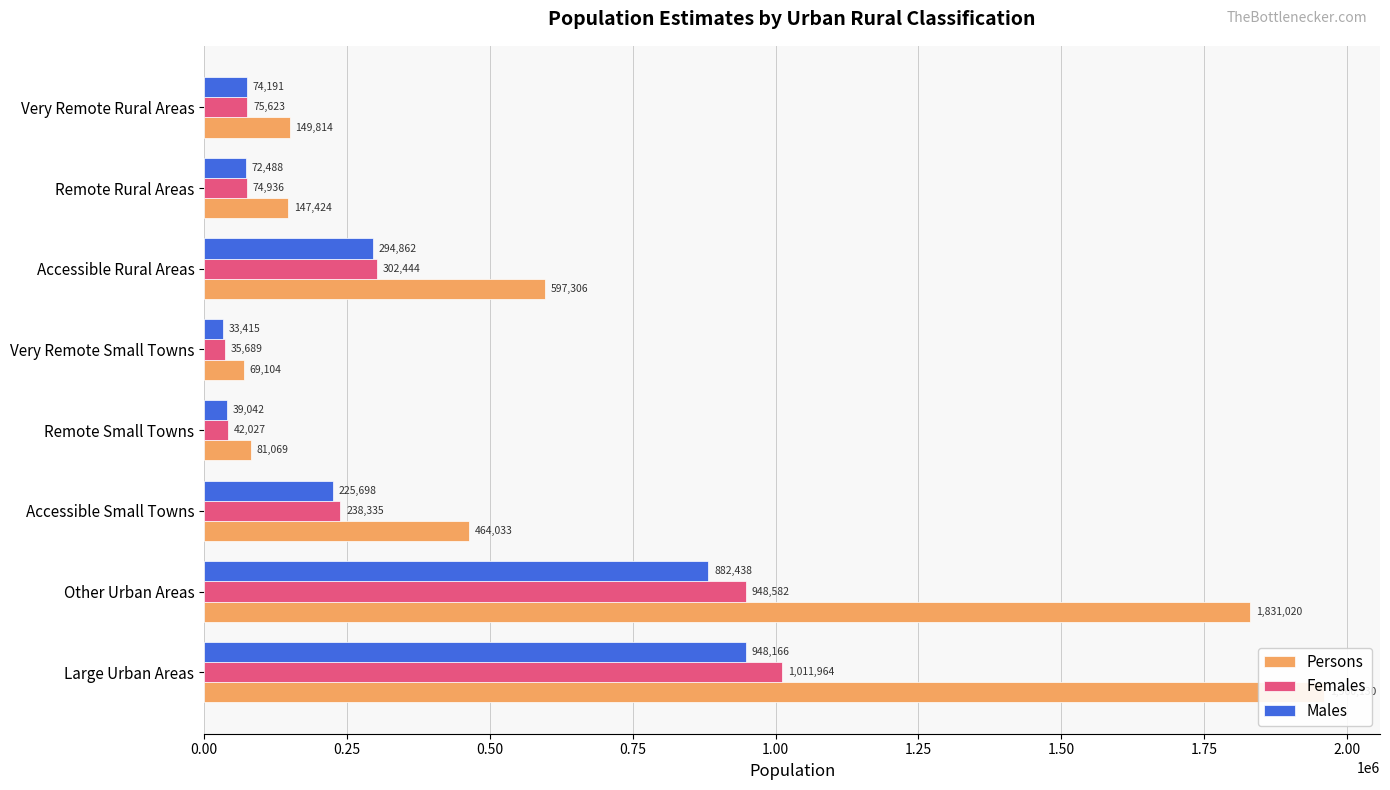

What is the minimum value shown in the chart?

33415